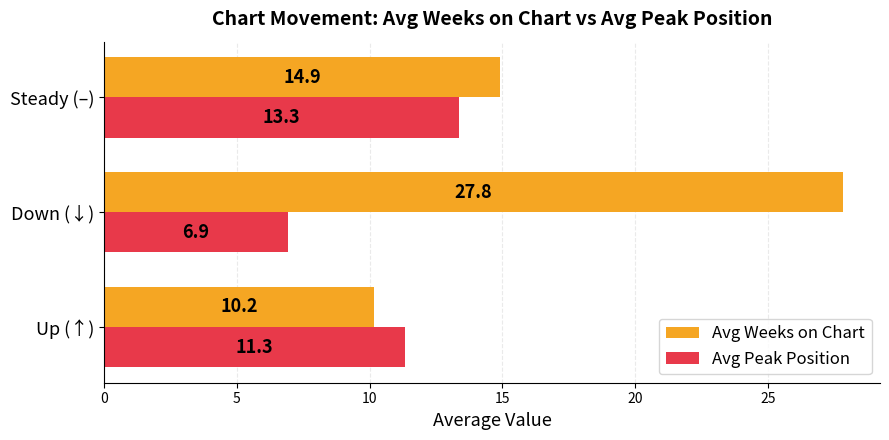

Is it true that Avg Peak Position equals 3.7 at Steady (–)?

False